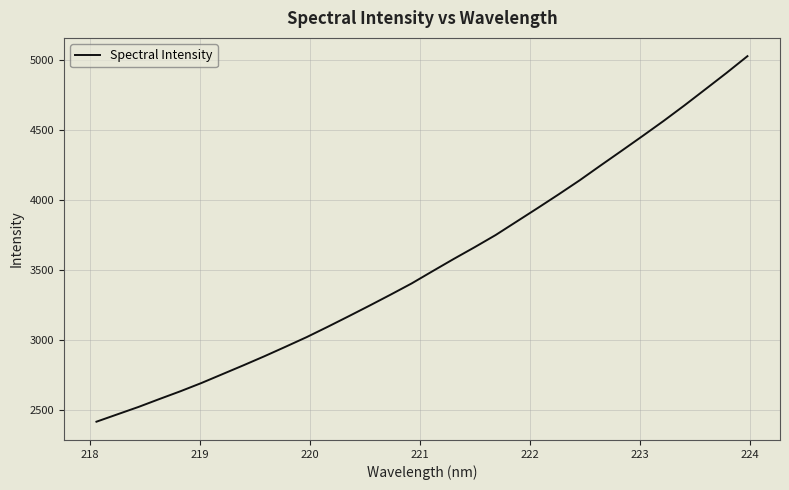

What is the minimum value shown in the chart?

2418.6